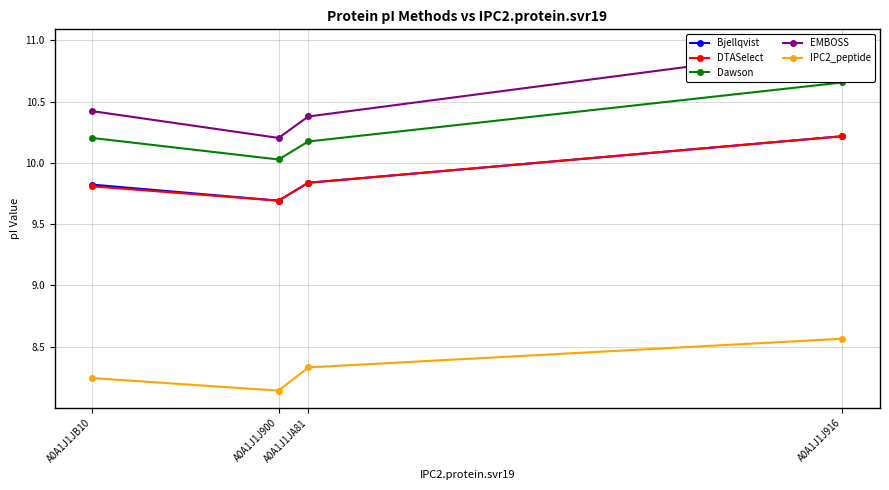

At which label is Bjellqvist closest to 9?

A0A1J1J900